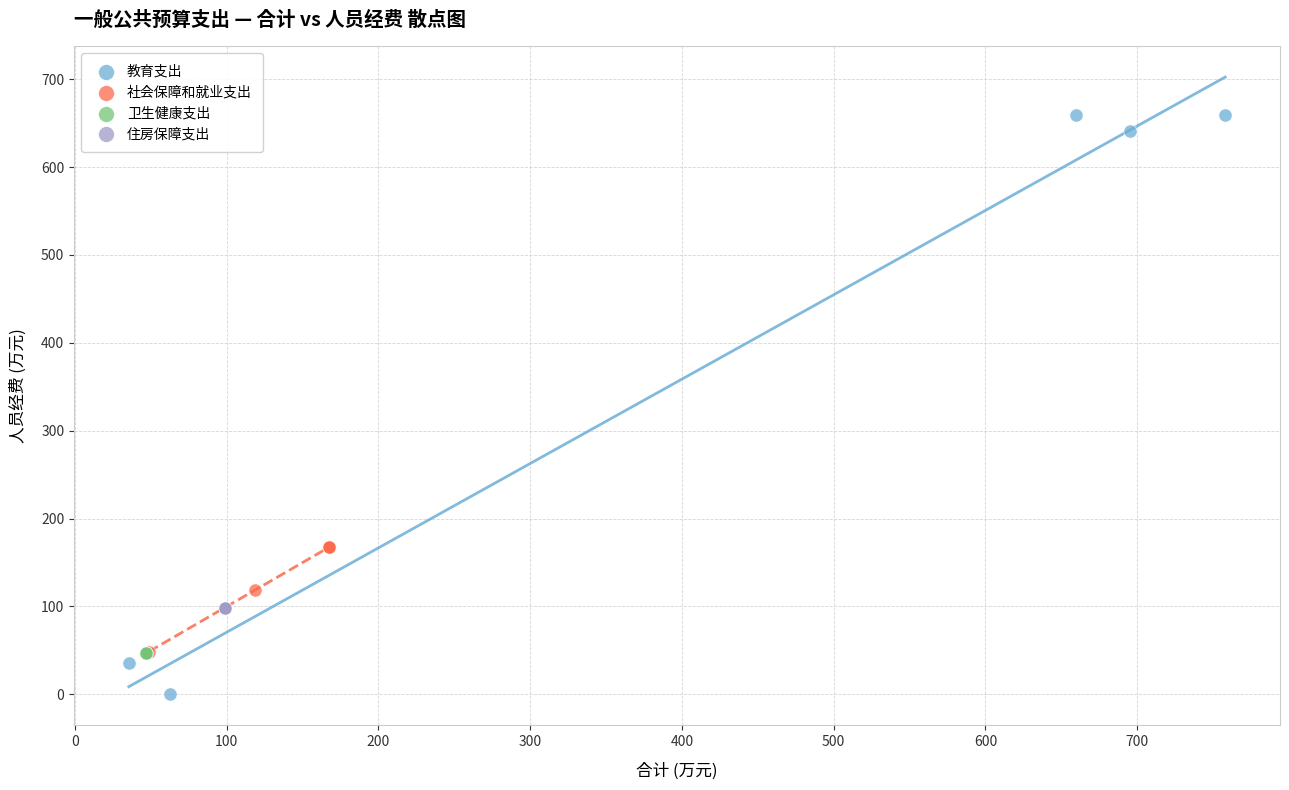

Which series reaches the maximum Y coordinate?

教育支出